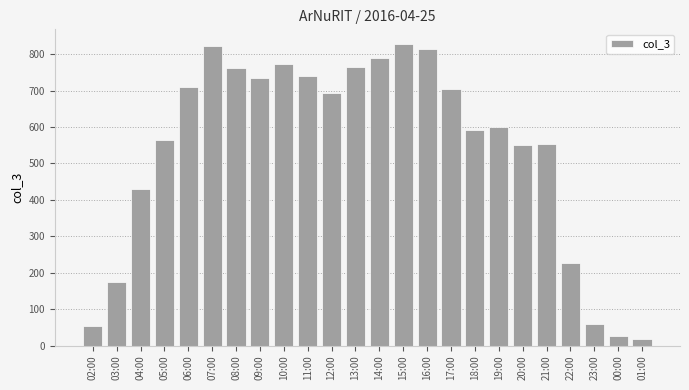

The value at 20:00 is 743. True or false?

False